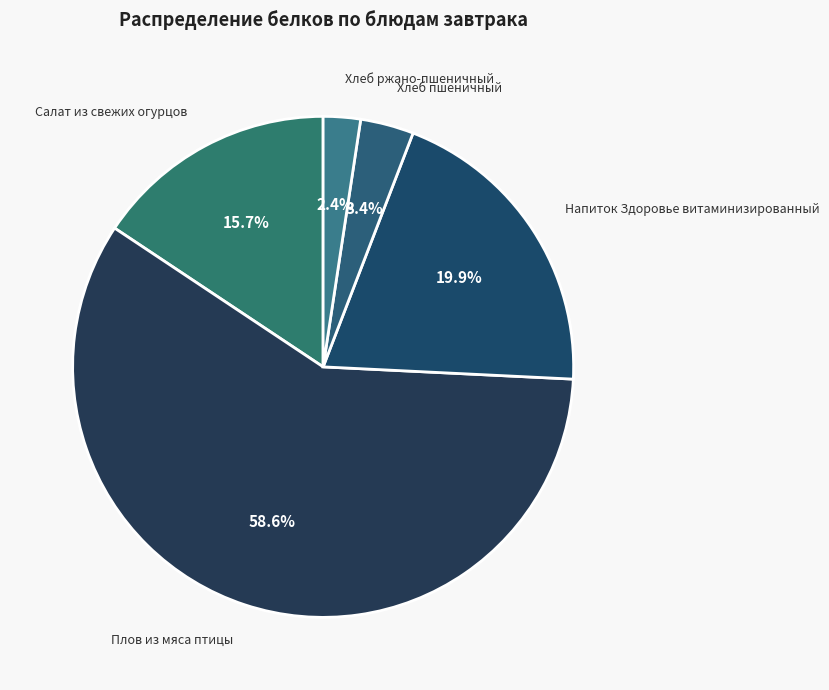

Rank the categories by value from highest to lowest.

Плов из мяса птицы, Напиток Здоровье витаминизированный, Салат из свежих огурцов, Хлеб пшеничный, Хлеб ржано-пшеничный